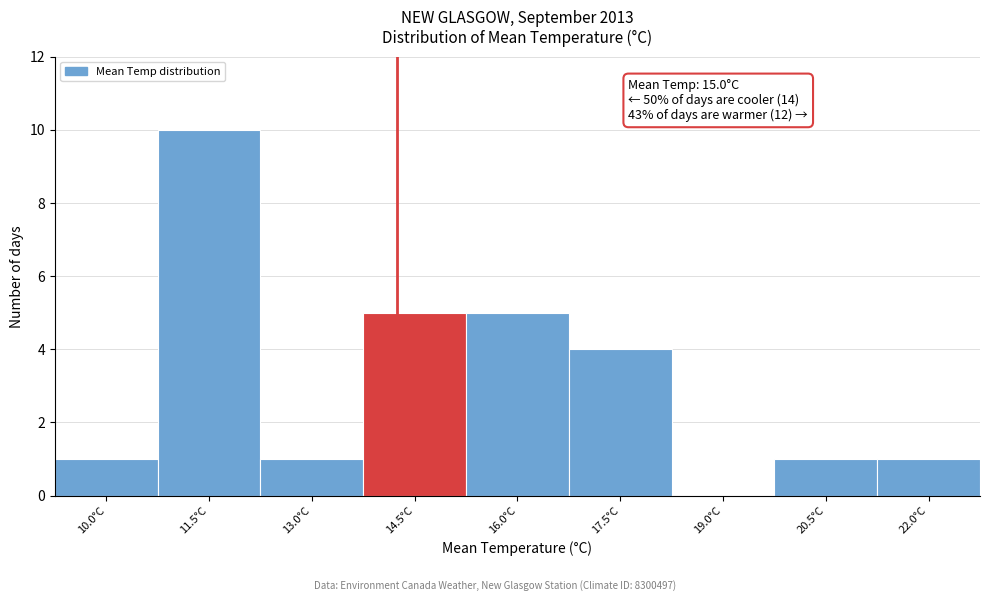

Reading left to right, transcribe all the data shown in this chart.

10.0°C=1	11.5°C=10	13.0°C=1	14.5°C=5	16.0°C=5	17.5°C=4	19.0°C=0	20.5°C=1	22.0°C=1